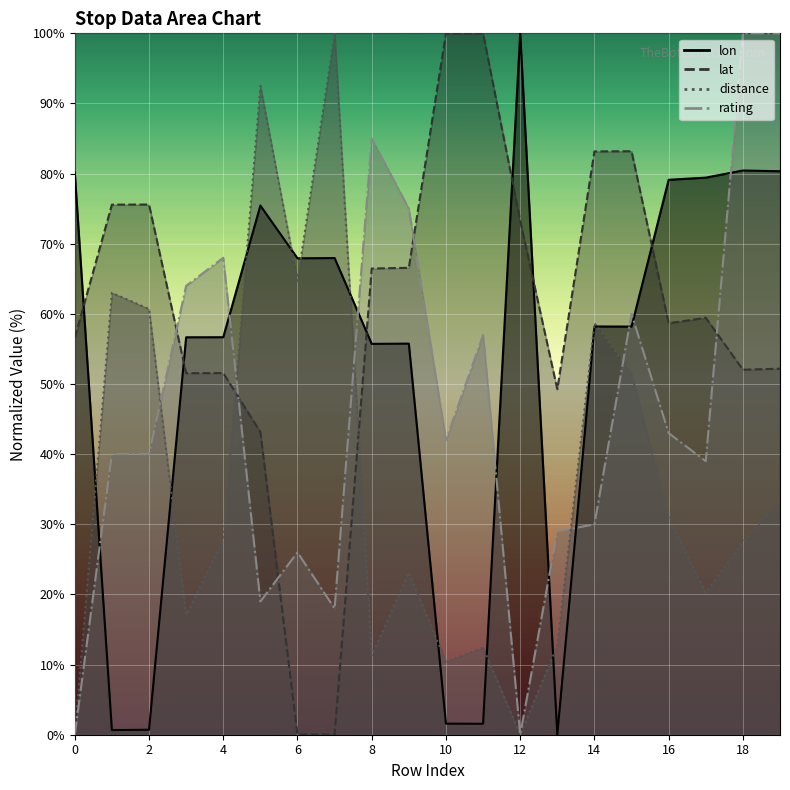

What is the difference between the second highest and second lowest values in the lon series?

79.8